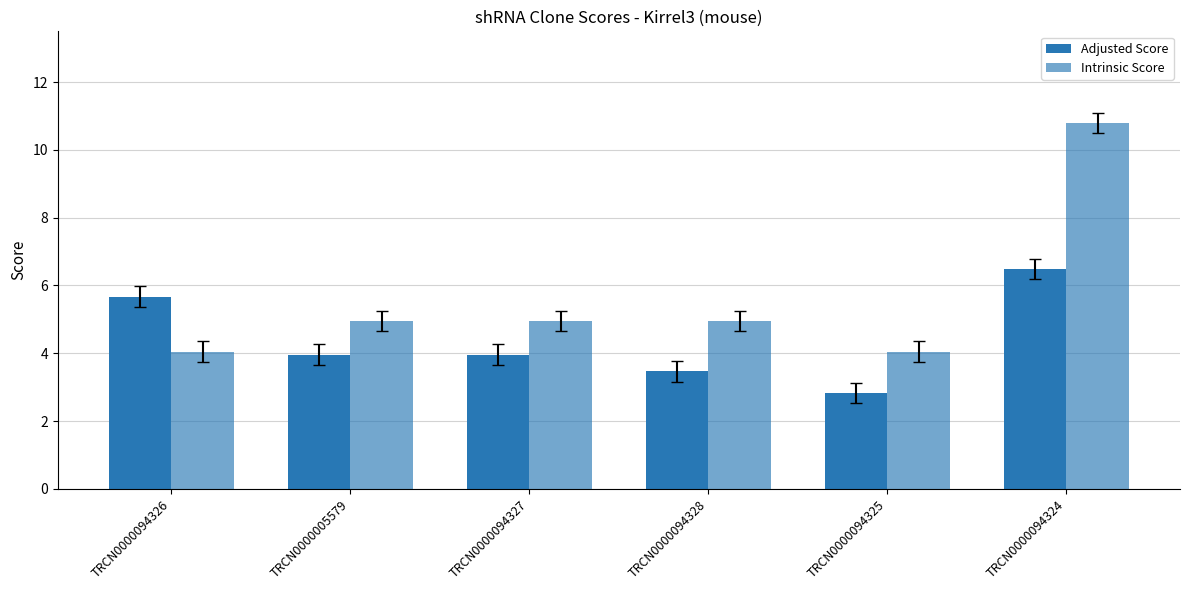

What is the difference between the maximum and minimum values in the Adjusted Score series?

3.6